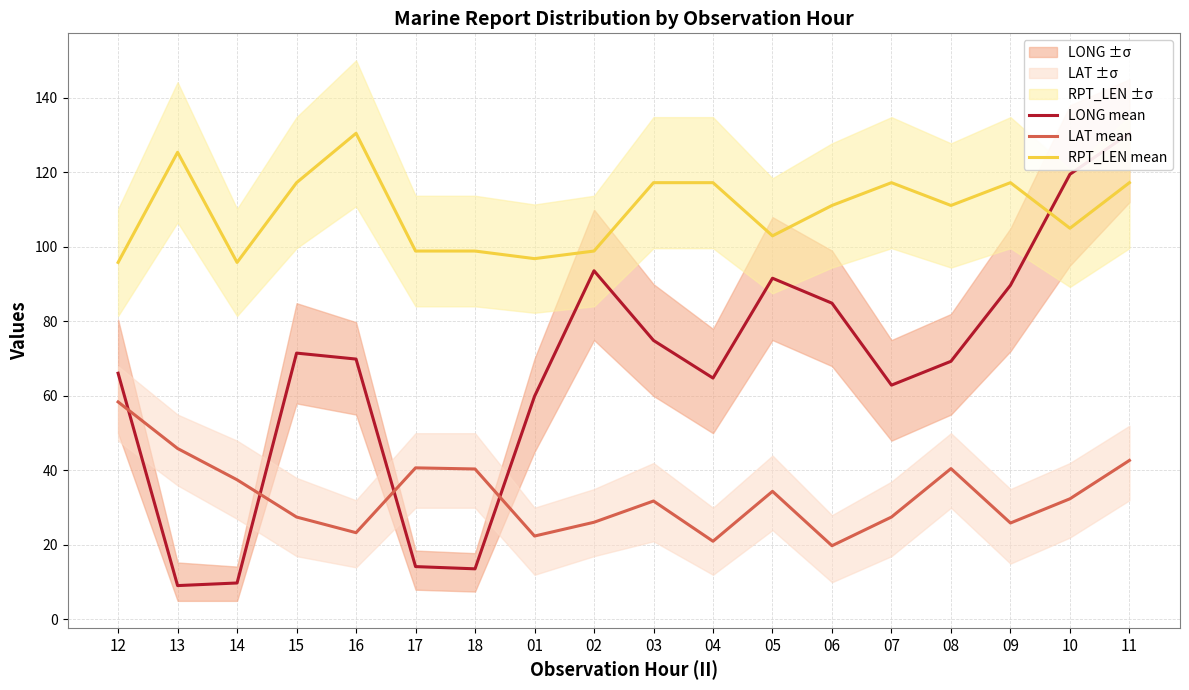

List the series in order of their overall mean, highest first.

RPT_LEN mean, LONG mean, LAT mean